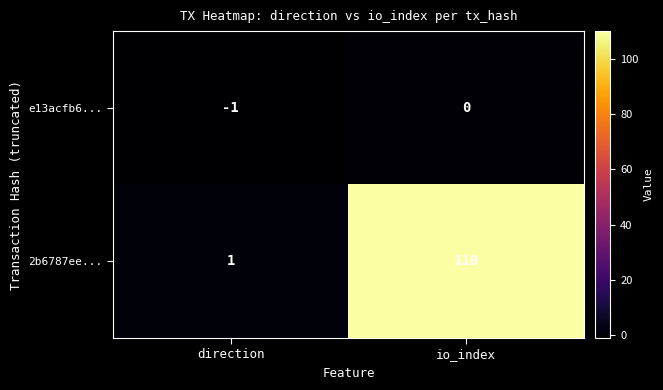

Is it true that 2b6787ee... equals 110 at io_index?

True